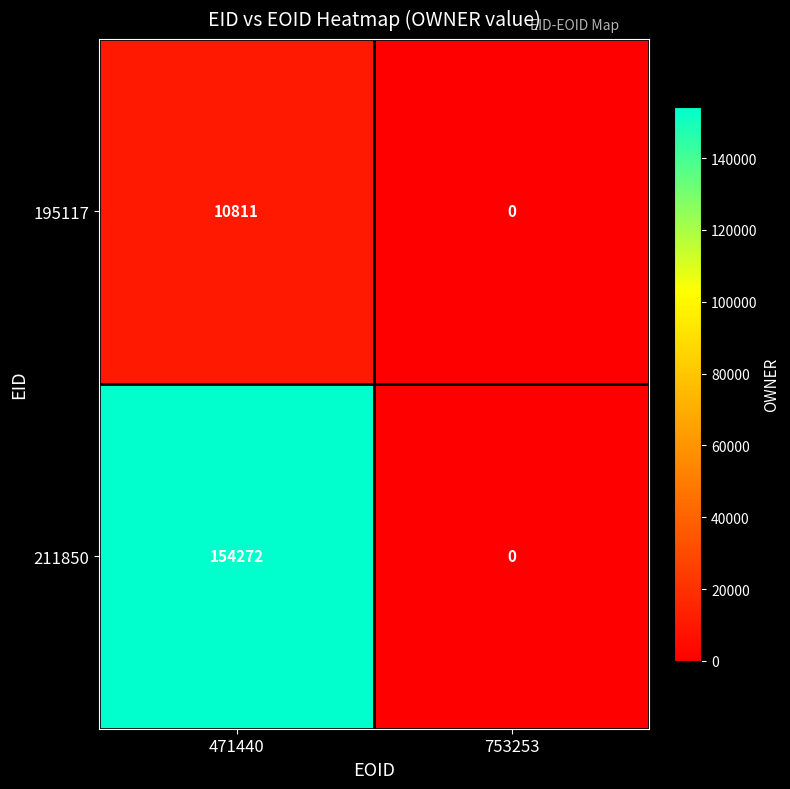

List the series in order of their overall mean, highest first.

211850, 195117